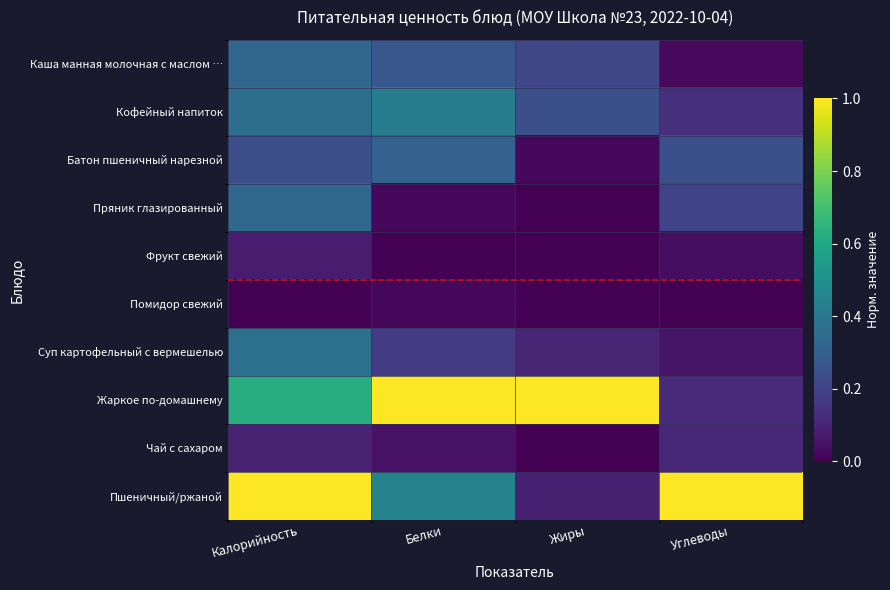

Reading left to right, list all the values displayed in this chart.

Каша манная молочная с маслом …: Калорийность=0.3	Белки=0.3	Жиры=0.2	Углеводы=0.0
Кофейный напиток: Калорийность=0.4	Белки=0.4	Жиры=0.2	Углеводы=0.1
Батон пшеничный нарезной: Калорийность=0.2	Белки=0.3	Жиры=0.0	Углеводы=0.2
Пряник глазированный: Калорийность=0.3	Белки=0.0	Жиры=0.0	Углеводы=0.2
Фрукт свежий: Калорийность=0.1	Белки=0.0	Жиры=0.0	Углеводы=0.0
Помидор свежий: Калорийность=0.0	Белки=0.0	Жиры=0.0	Углеводы=0.0
Суп картофельный с вермешелью: Калорийность=0.4	Белки=0.2	Жиры=0.1	Углеводы=0.1
Жаркое по-домашнему: Калорийность=0.6	Белки=1.0	Жиры=1.0	Углеводы=0.1
Чай с сахаром: Калорийность=0.1	Белки=0.1	Жиры=0.0	Углеводы=0.1
Пшеничный/ржаной: Калорийность=1.0	Белки=0.4	Жиры=0.1	Углеводы=1.0